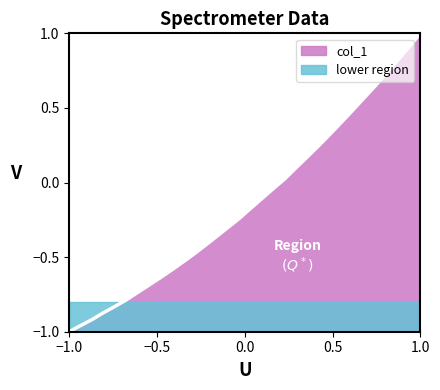

Rank the series by their maximum value, from lowest to highest.

lower region, col_1